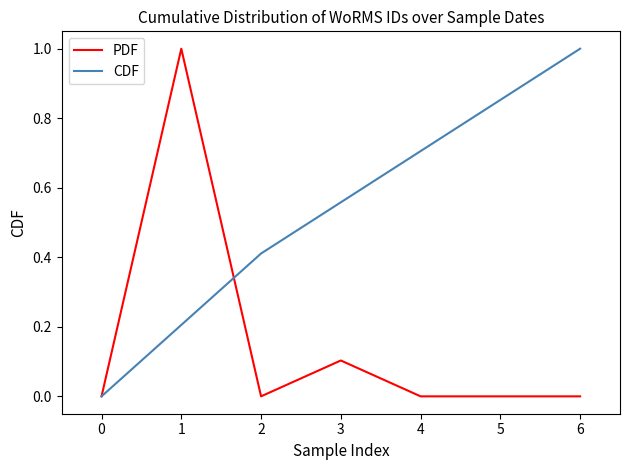

True or false: PDF and CDF cross at least once.

True